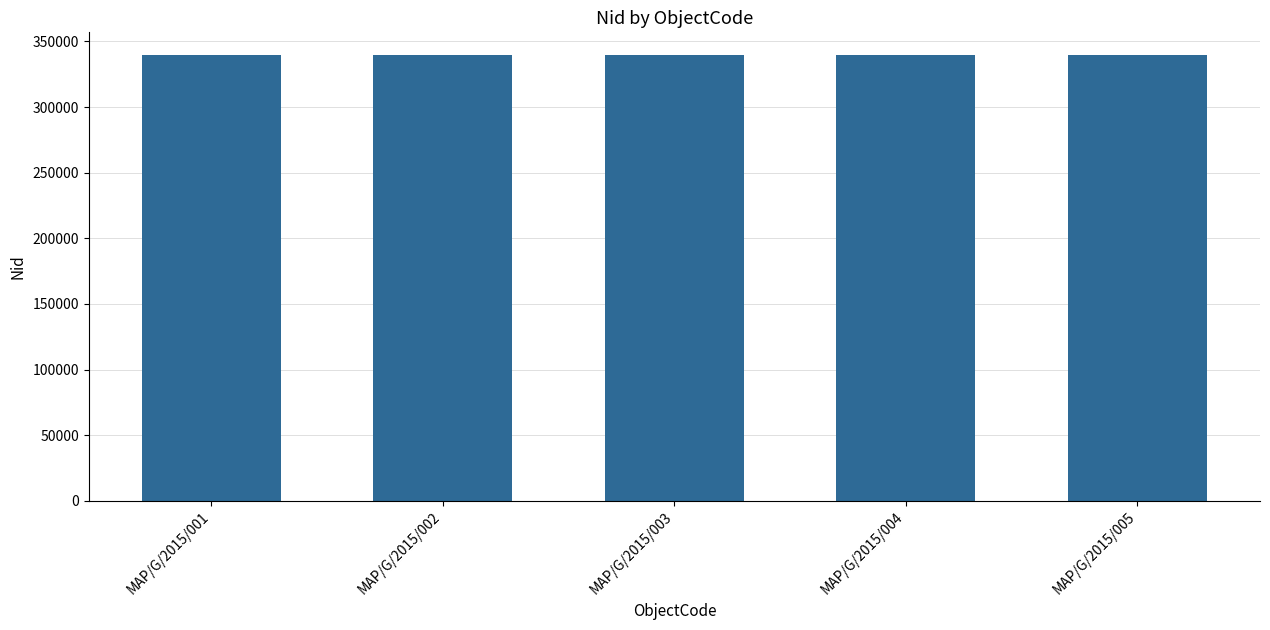

The chart shows a value of 606216 at MAP/G/2015/004. True or false?

False